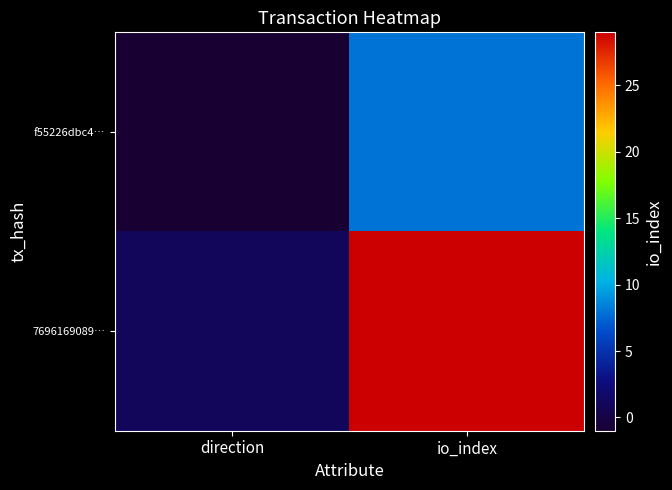

Between direction and io_index, which series saw the biggest shift?

7696169089…